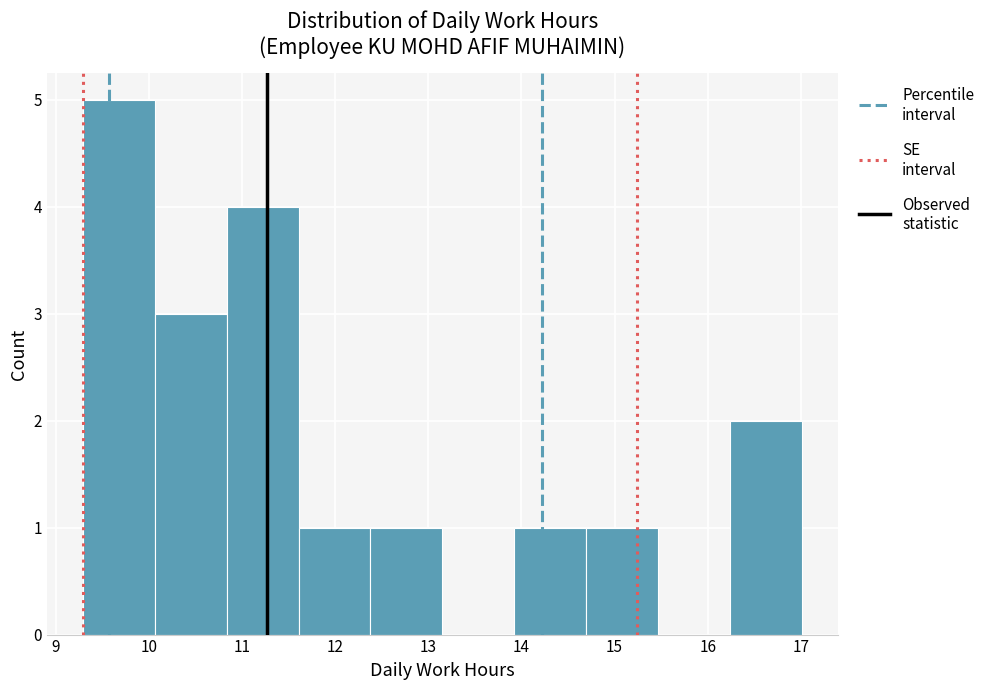

Reading left to right, transcribe this chart: for each bar, give the range it covers on the x-axis and its height. Neither the bar edges nor the heights are printed on the chart, so give them approximately, as read against the axes.

9.3 to 10.1: 5
10.1 to 10.8: 3
10.8 to 11.6: 4
11.6 to 12.4: 1
12.4 to 13.2: 1
13.2 to 13.9: 0
13.9 to 14.7: 1
14.7 to 15.5: 1
15.5 to 16.2: 0
16.2 to 17.0: 2